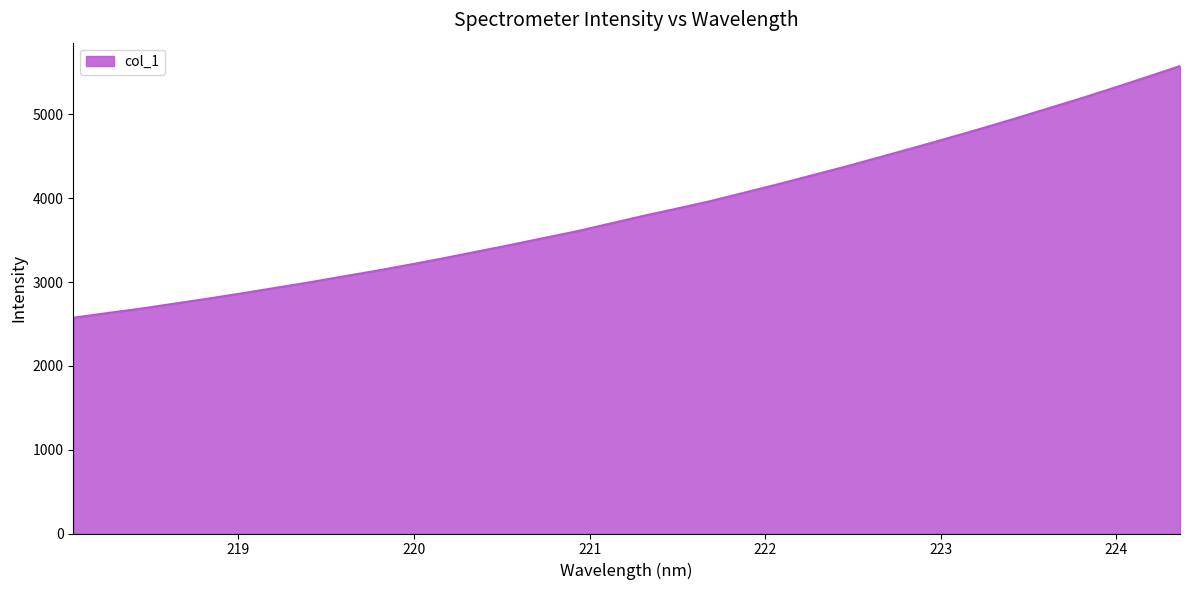

What is the greatest value displayed?

5578.2